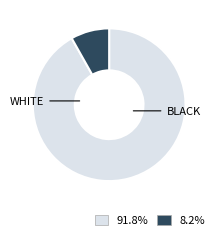

Does any single category account for the majority?

Yes